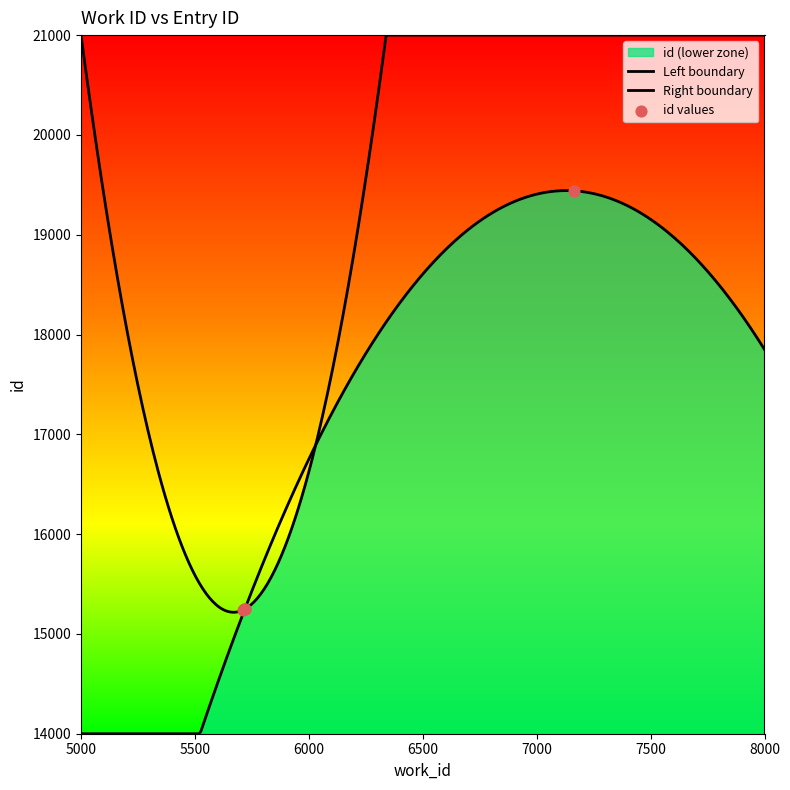

Approximately how many times larger is the value at 5720 compared to 5716?

1.0